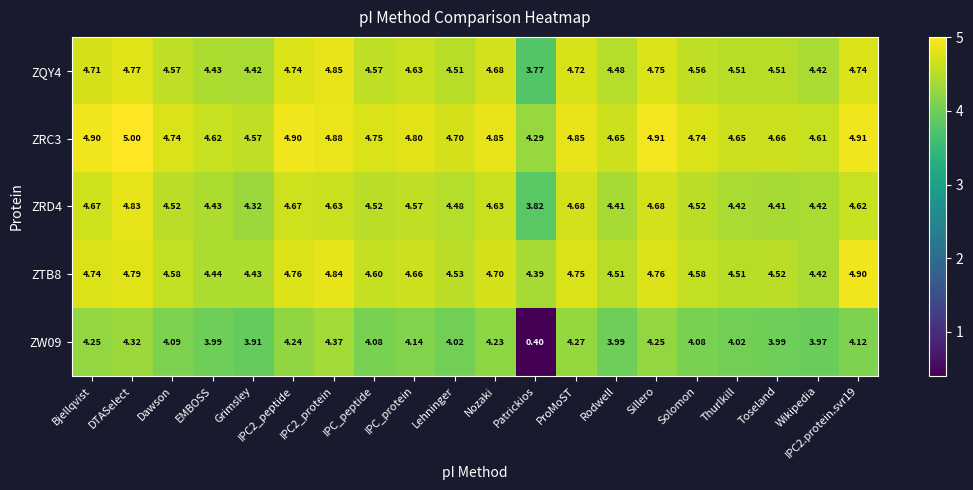

Where is ZRD4 nearest to the value 4?

Patrickios